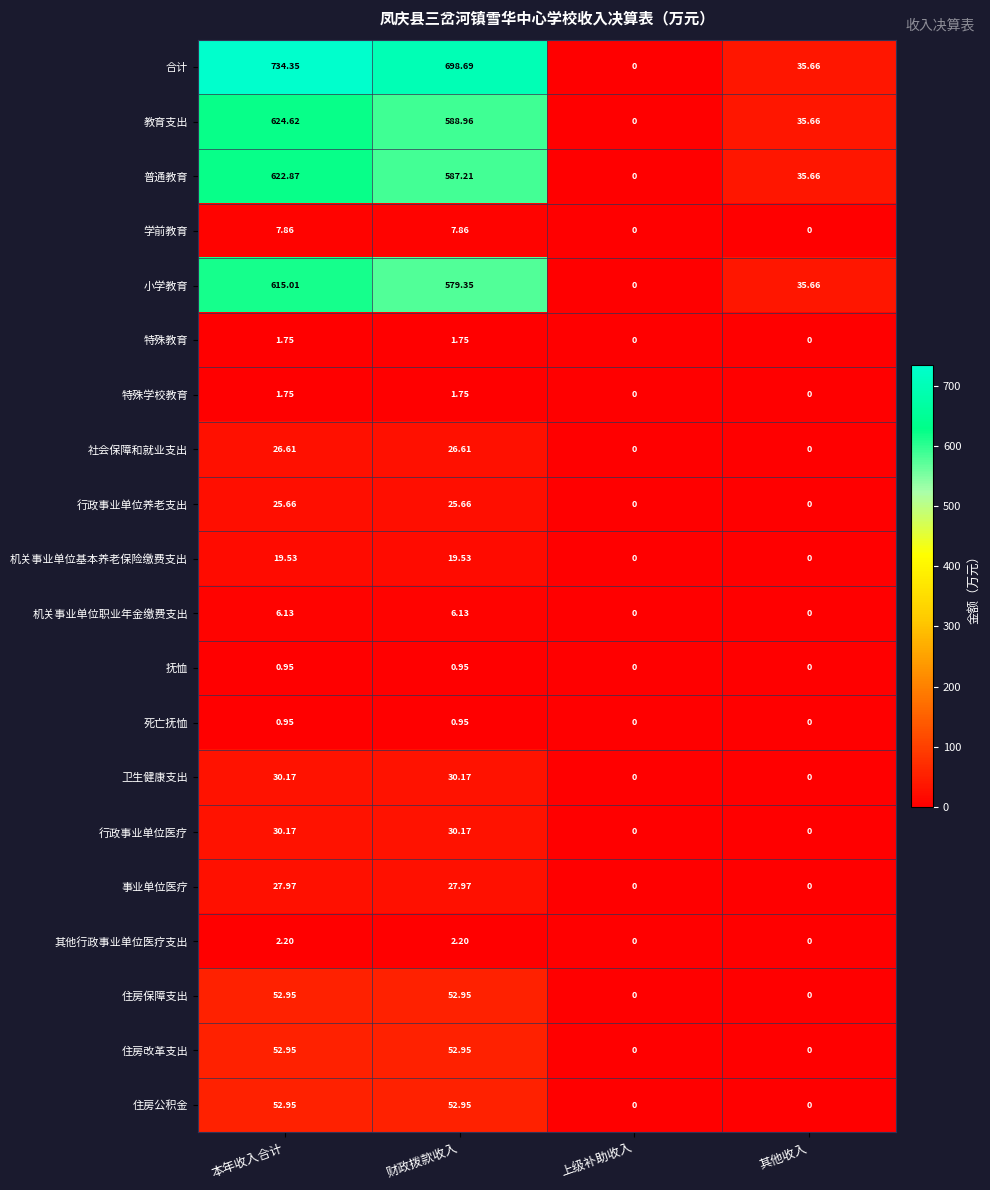

At which label does 住房保障支出 first exceed 52?

本年收入合计